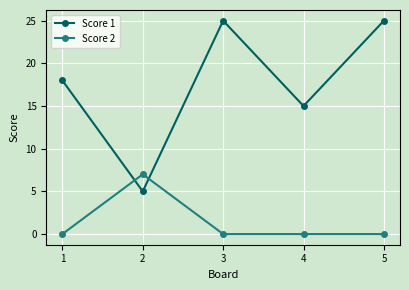

What are all the series names shown in the legend?

Score 1, Score 2